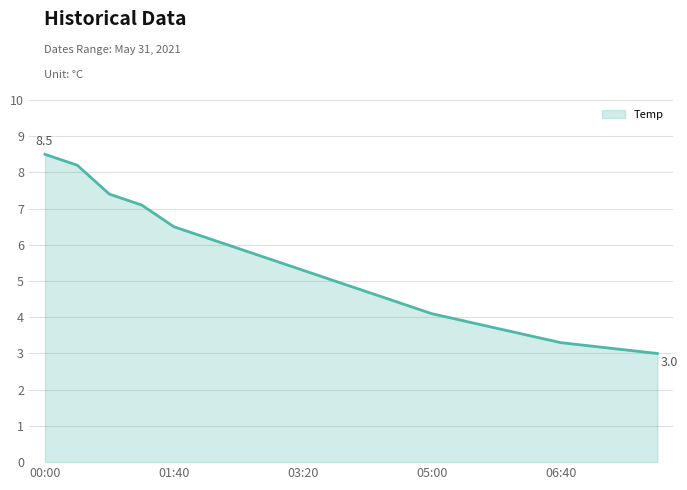

What is the maximum value shown in the chart?

8.5